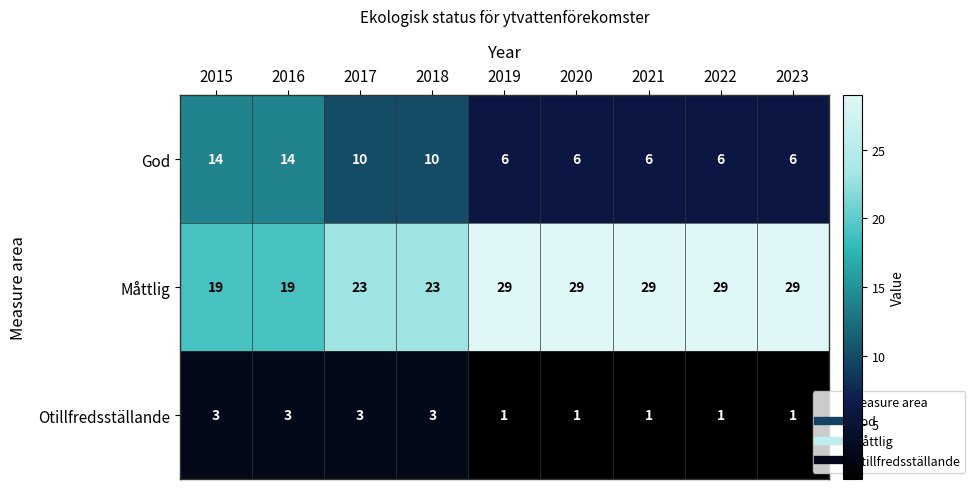

Which series has the widest spread of values?

Måttlig